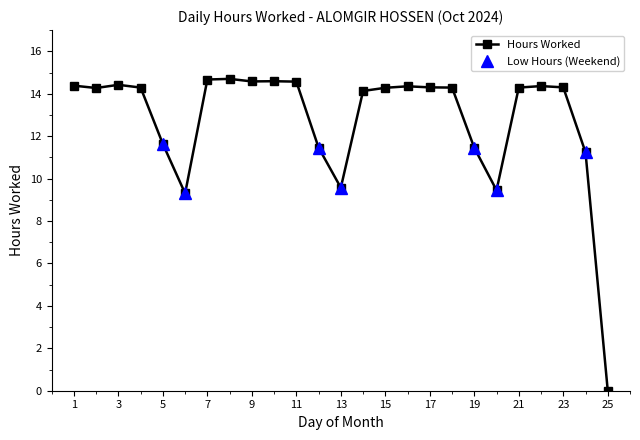

What is the change in value from 2 to 13?

-4.7